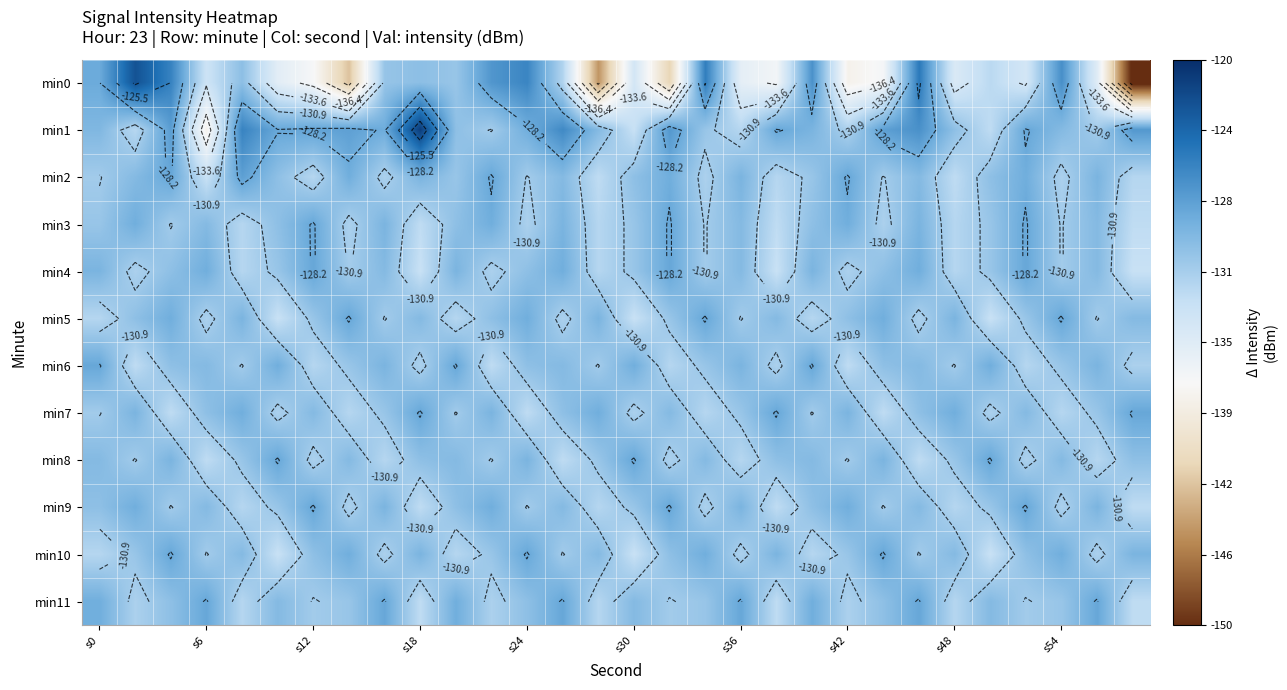

What is the difference between the maximum and minimum values in the min11 series?

4.5